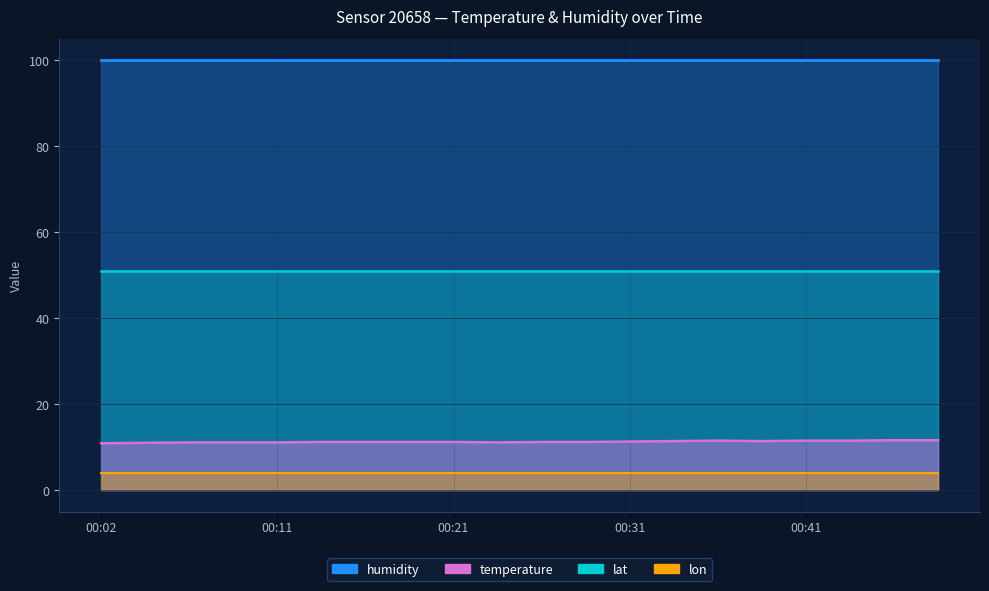

Which series has the largest total across all categories?

humidity